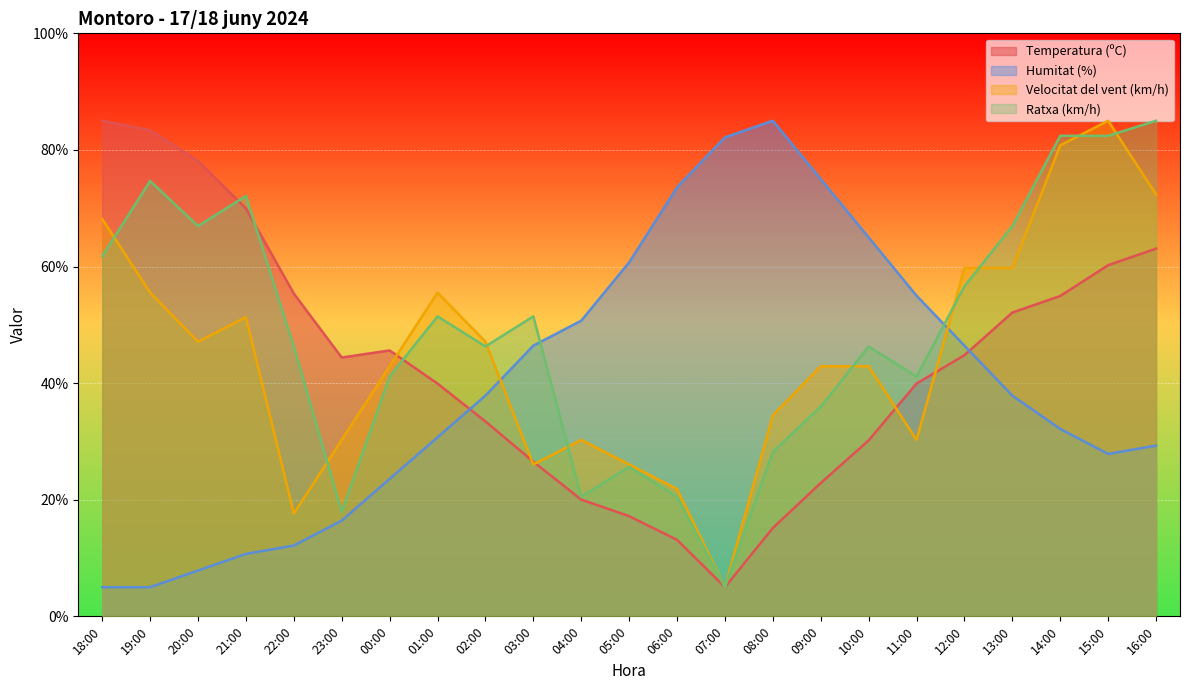

What is the average value of the Temperatura (ºC) series?

43.5